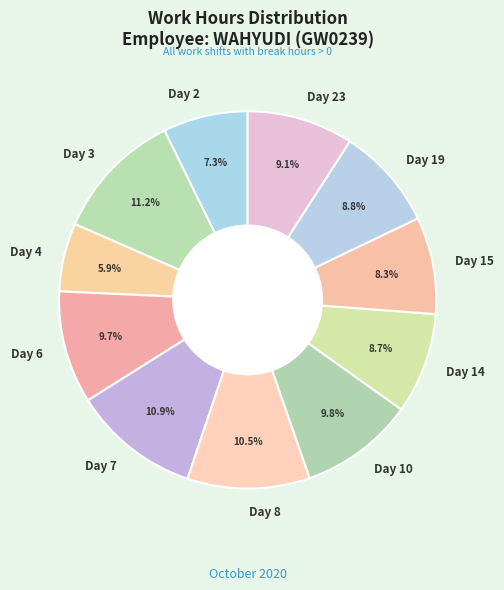

To the nearest percent, what is the difference between the largest and smallest slice percentages?

5%